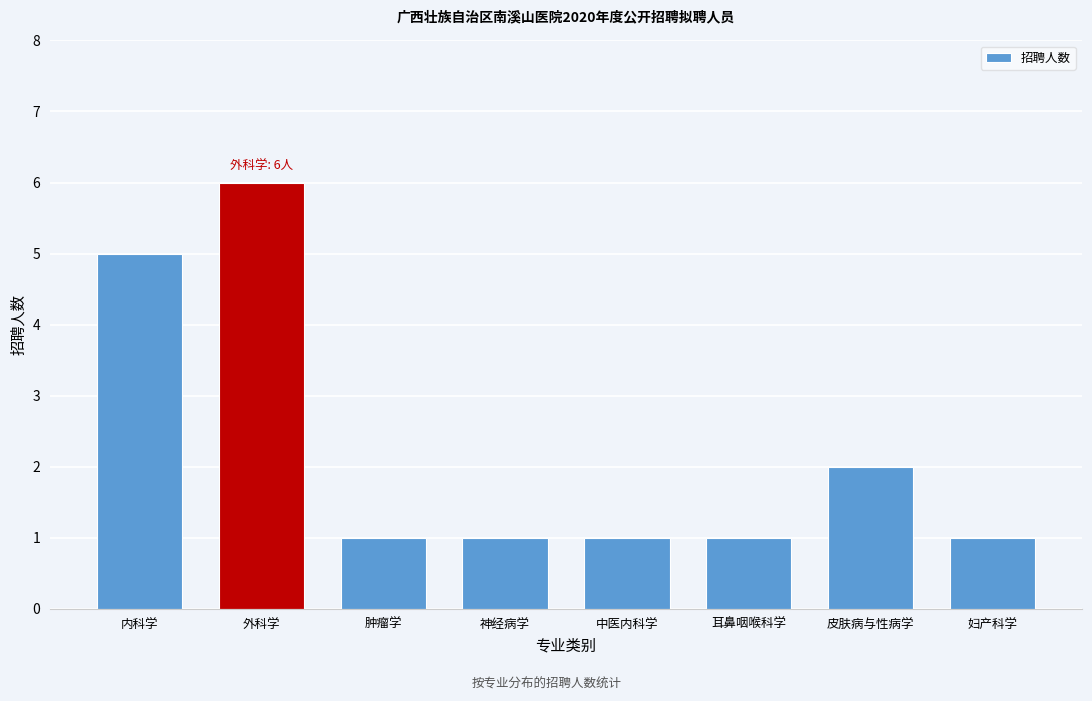

Reading right to left, transcribe all the data shown in this chart.

1	2	1	1	1	1	6	5